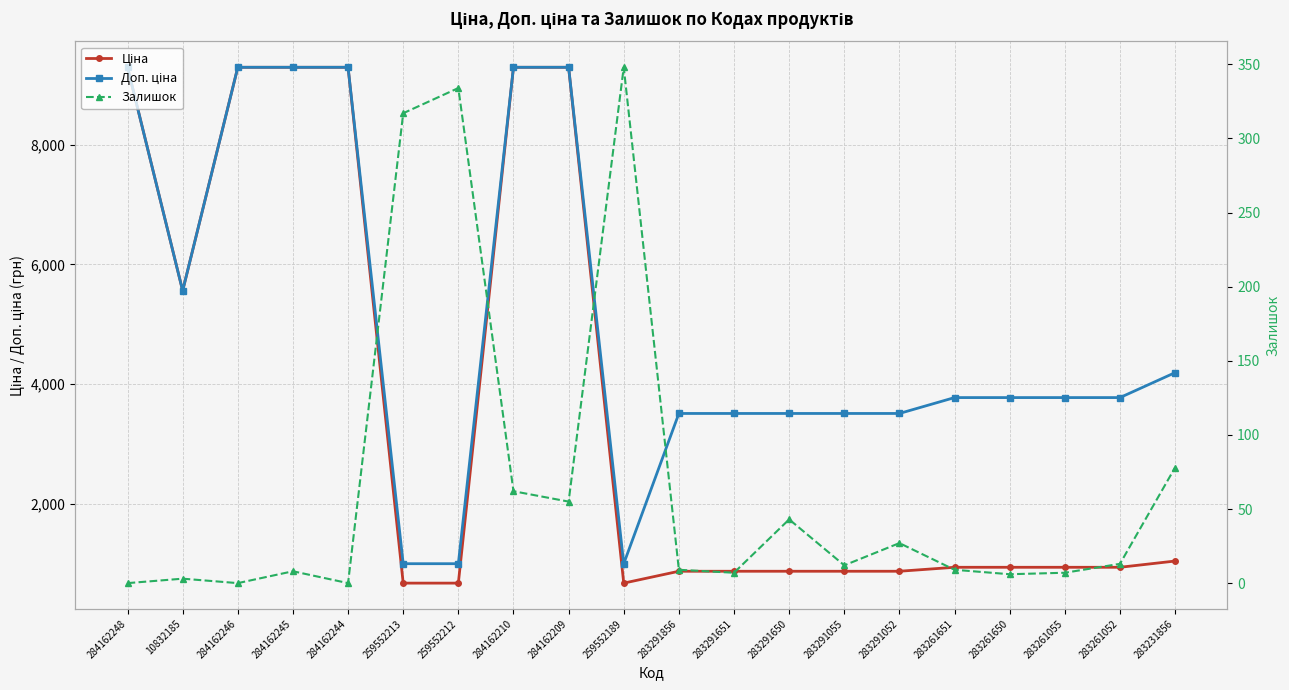

Which series has the largest range (max minus min)?

Ціна